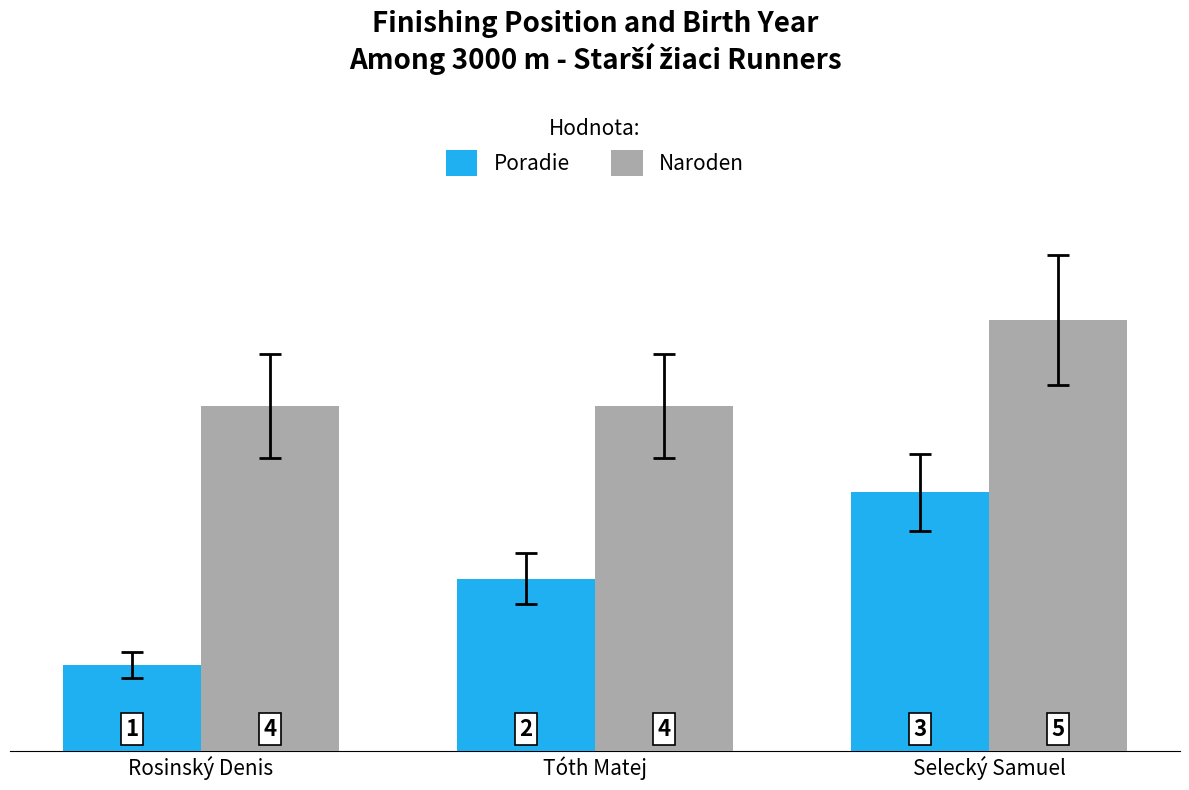

At which category does the chart reach its minimum across all series?

Rosinský Denis